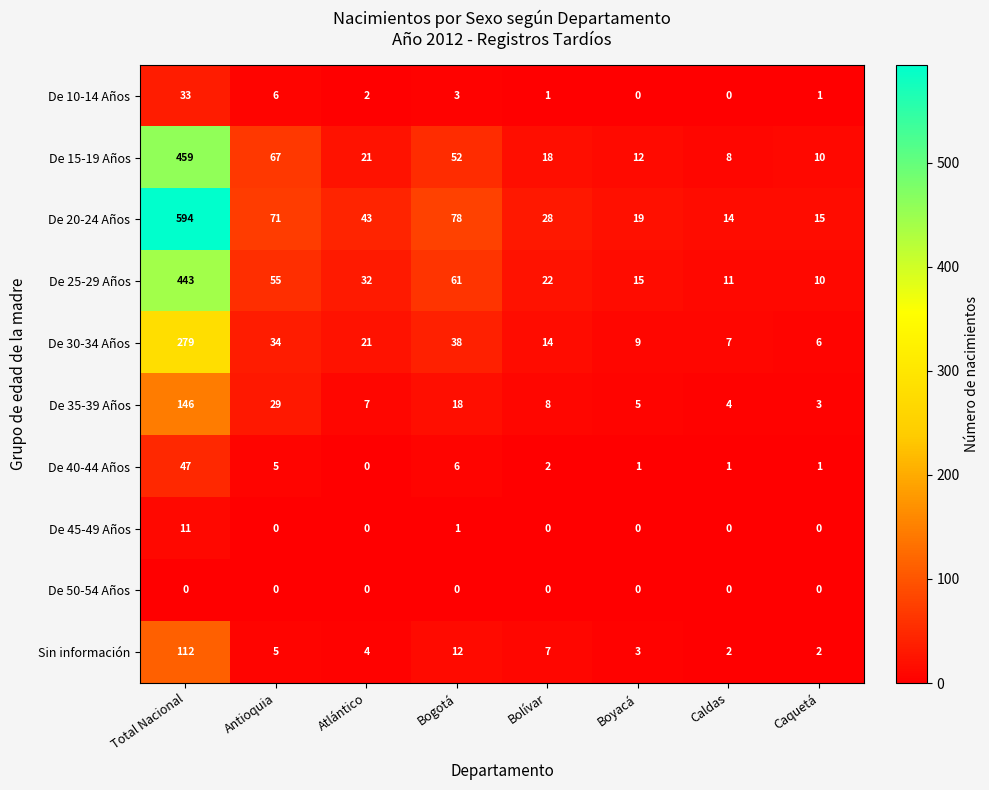

At how many categories does at least one series exceed 506?

1